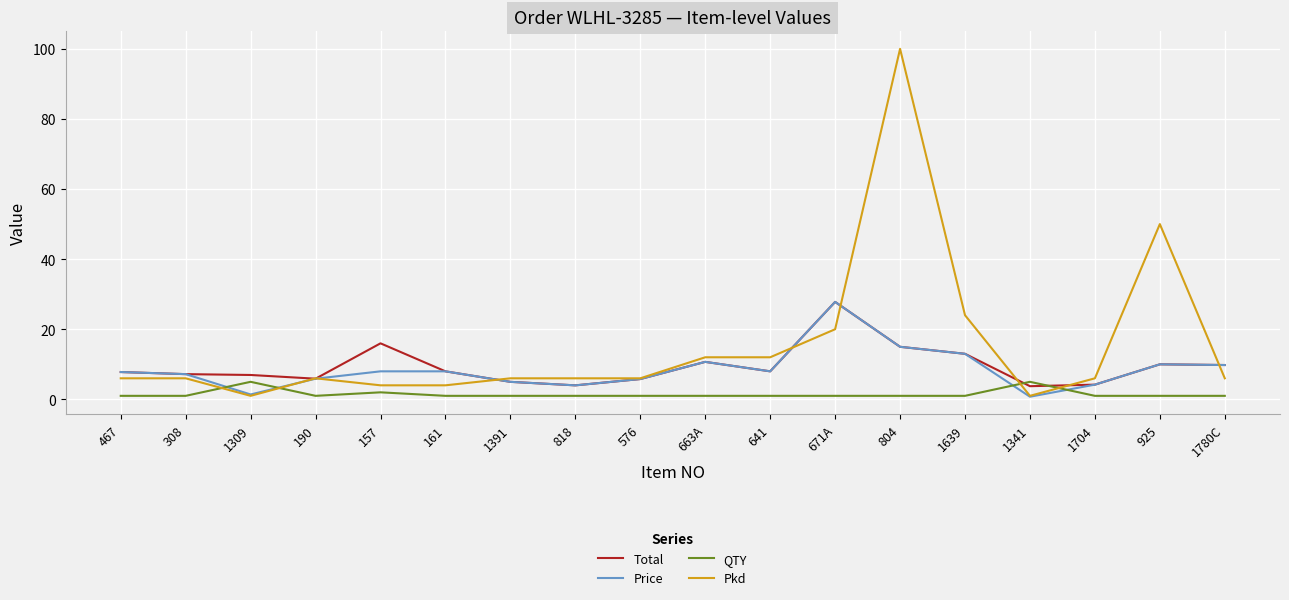

At which label does Price reach its peak?

671A